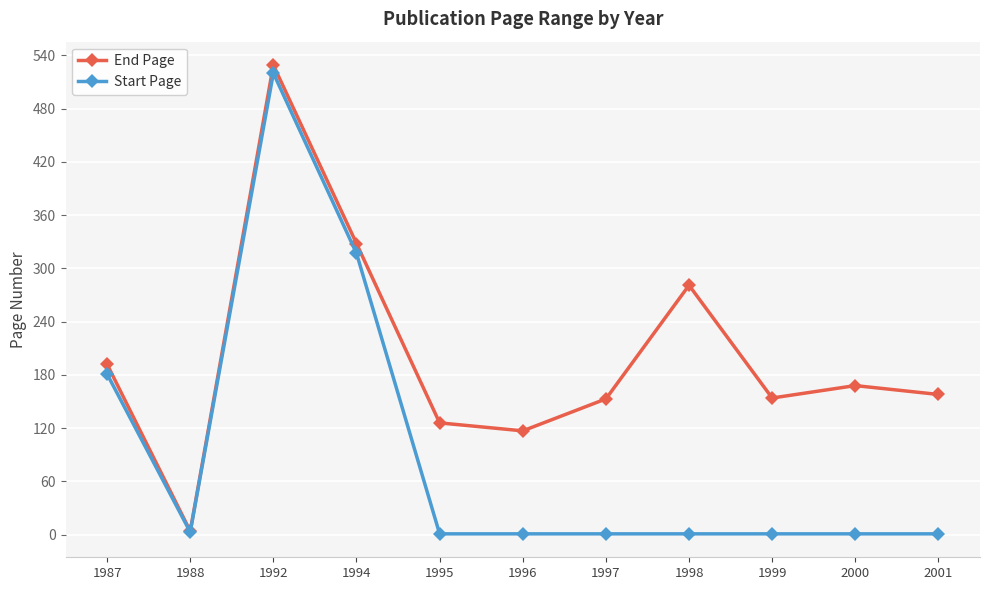

True or false: End Page has a value of 218 at 2001.

False